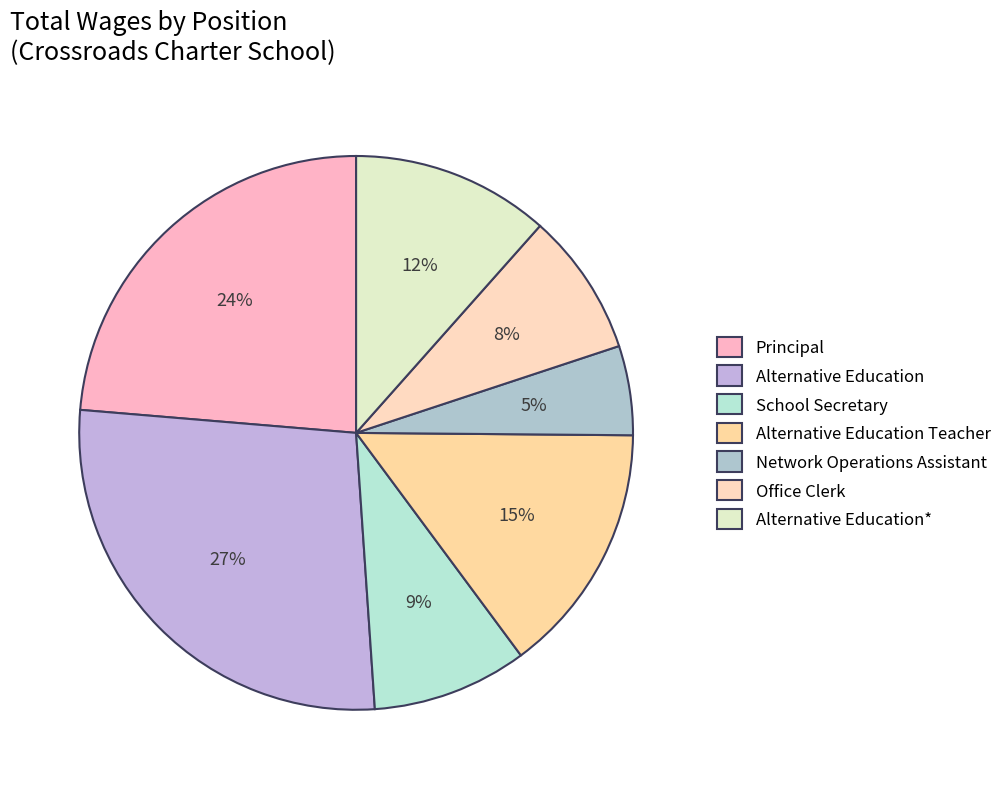

Which slice is the smallest?

Network Operations Assistant